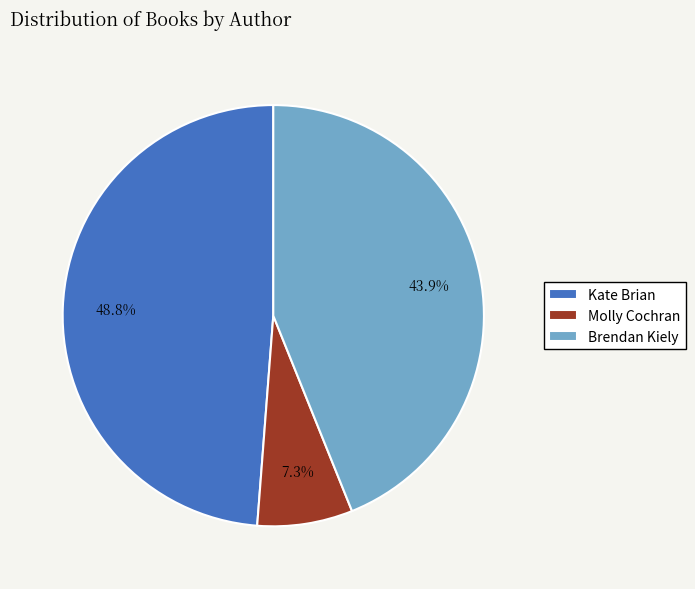

Count the number of slices in the pie.

3